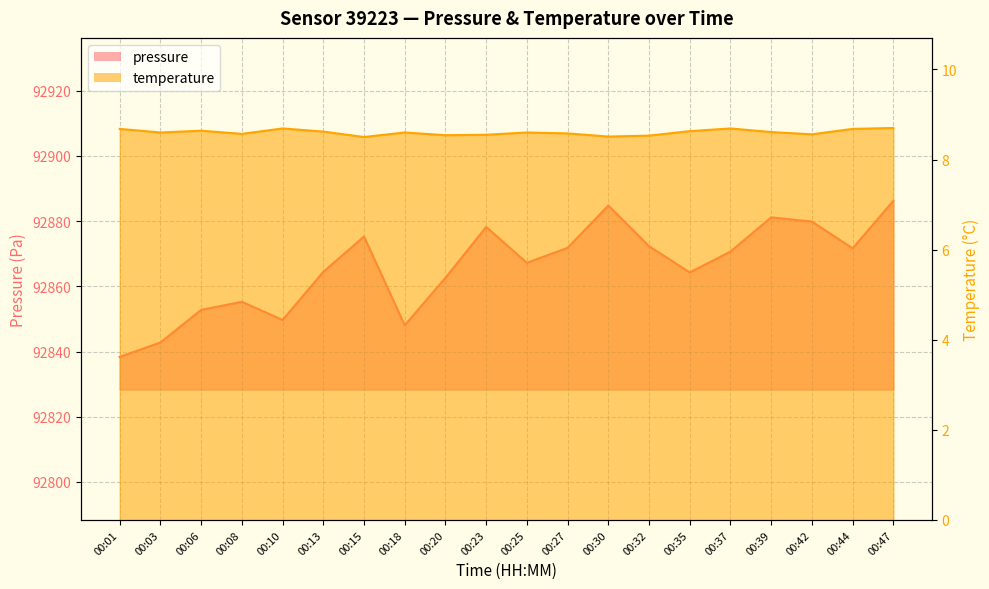

What is the highest value of the pressure series?

92886.2